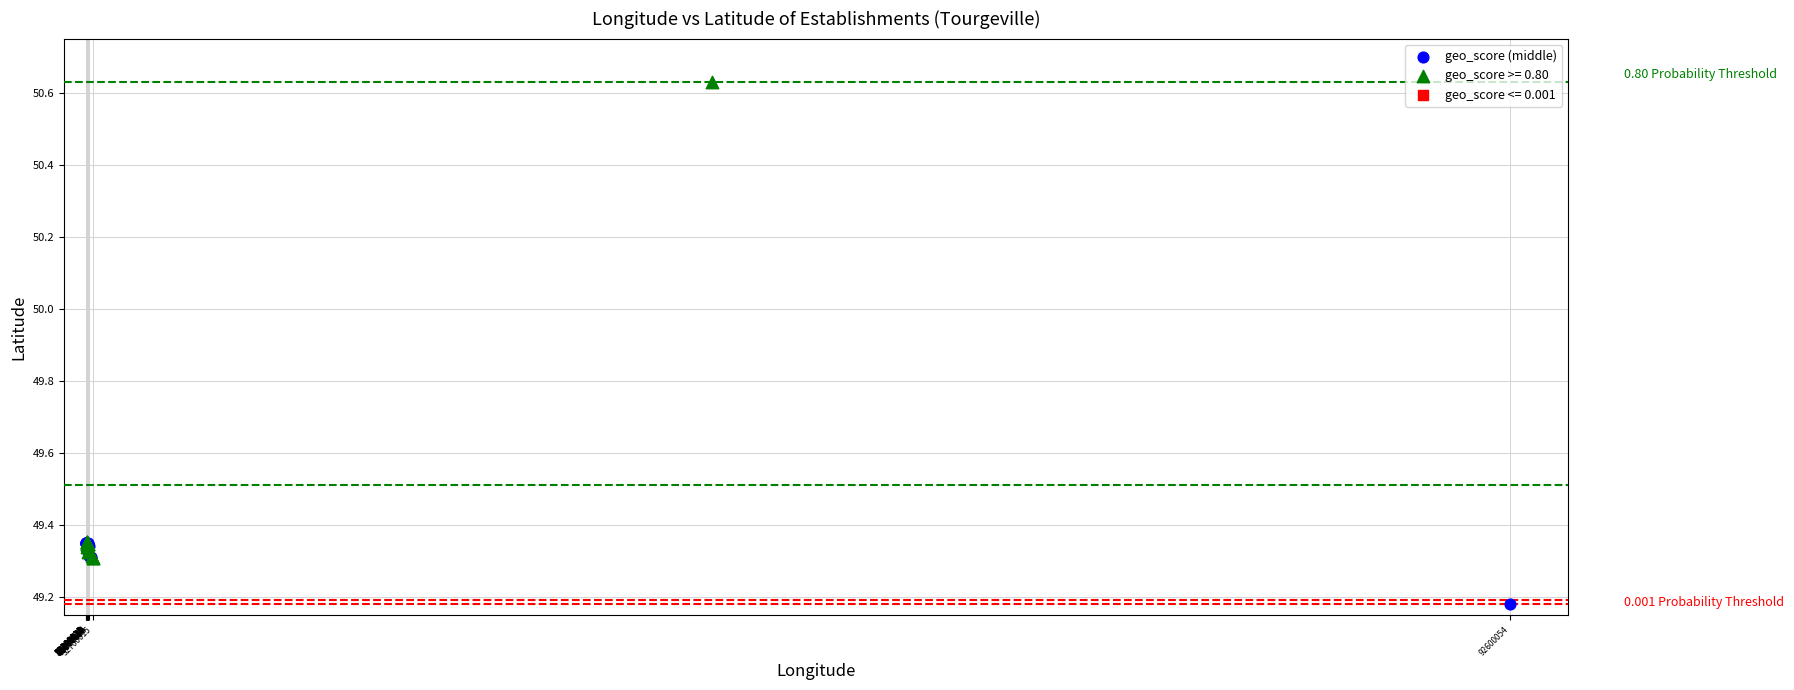

Which series reaches the maximum Y coordinate?

geo_score >= 0.80